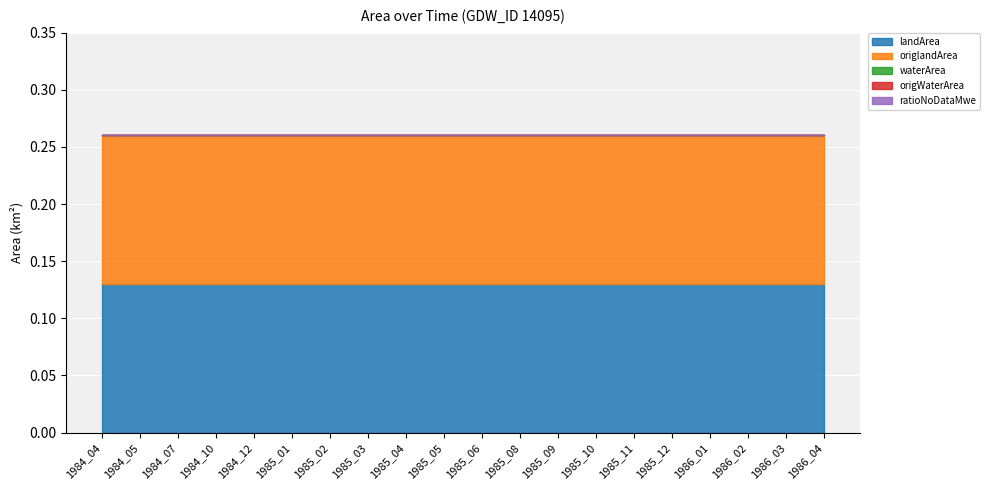

True or false: landArea and ratioNoDataMwe cross at least once.

False